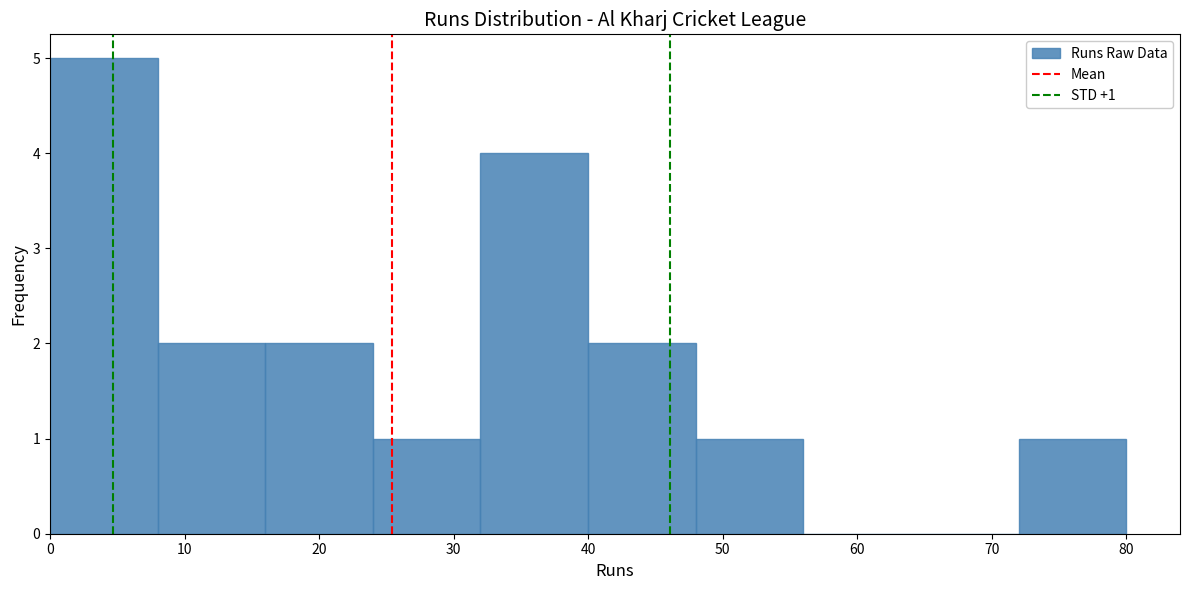

Over which range of the x-axis is the bar tallest?

0 to 8